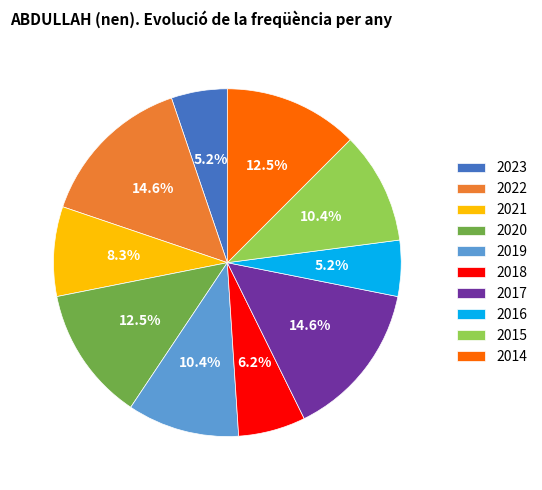

What is the ratio of the value at 2016 to the value at 2014?

0.4